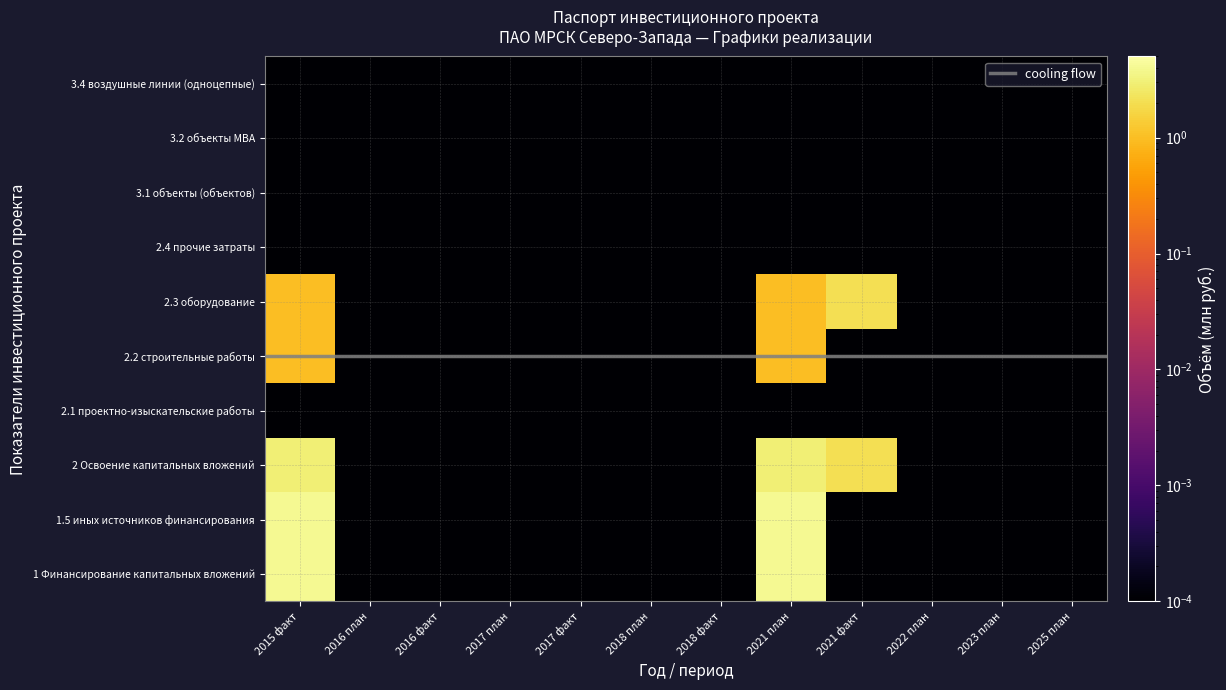

What is the spread (max minus min) of values at 2021 план?

3.0